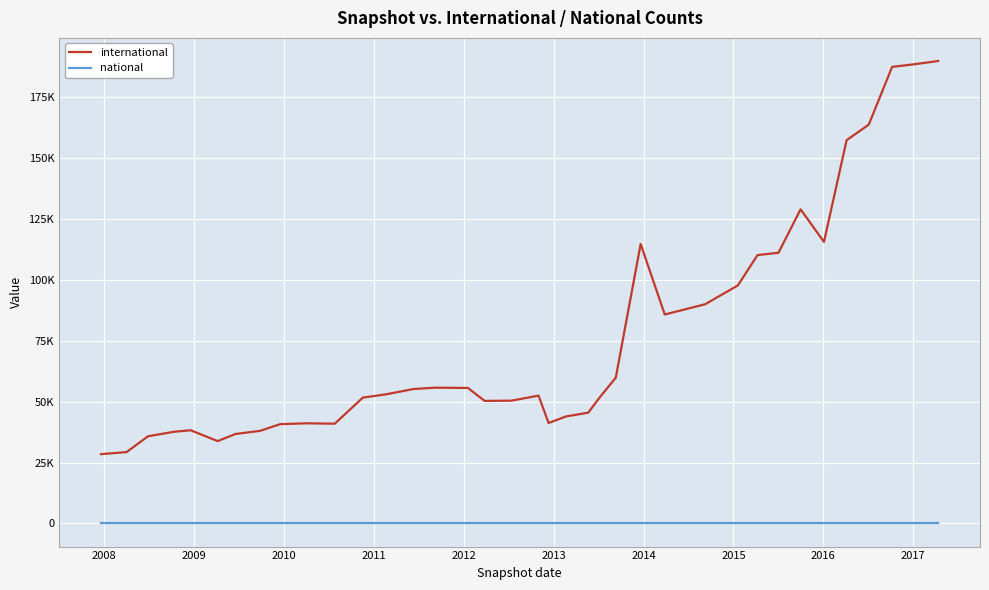

Is this an area chart (filled region under the line)?

No